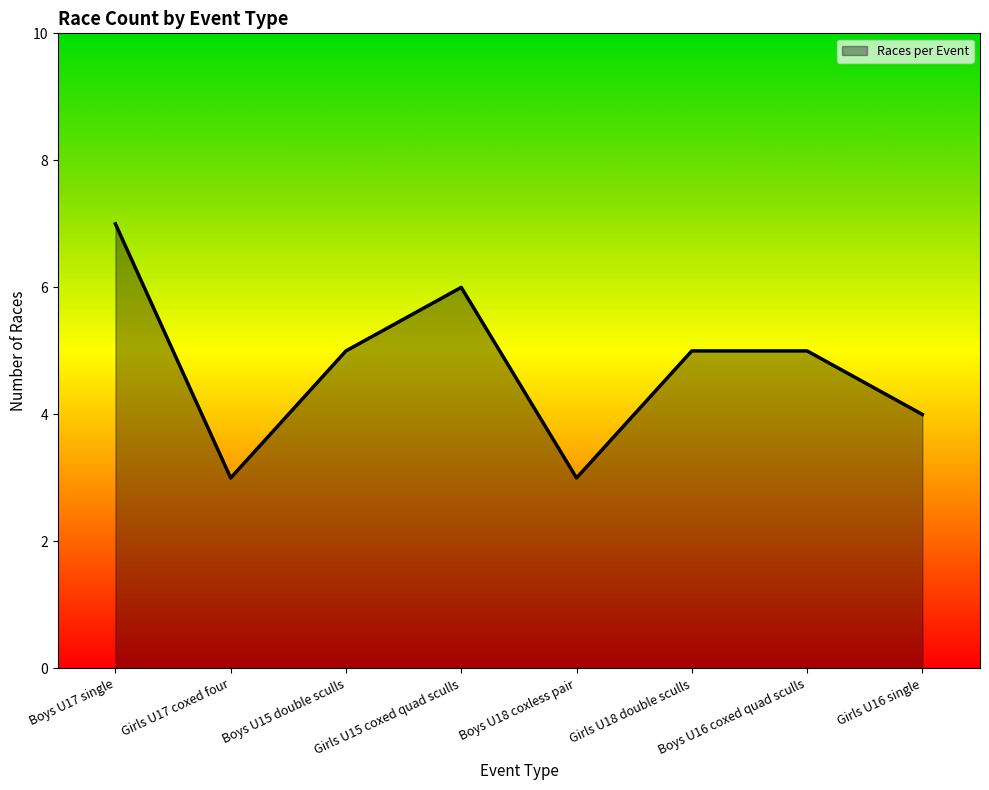

How many interior local valleys (lower than both neighbors) does the data have?

2